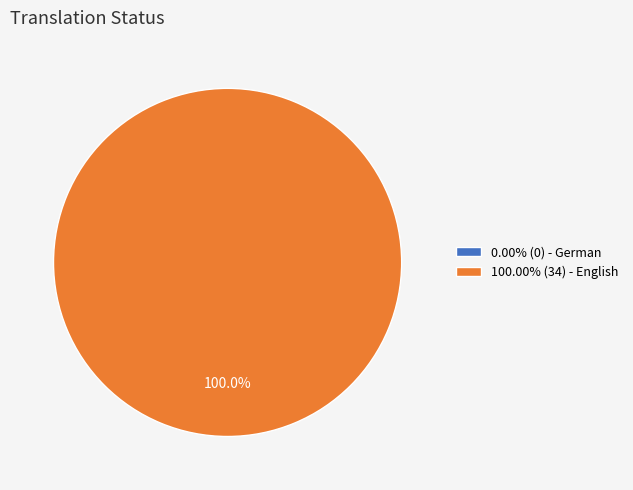

To the nearest percent, what is the difference between the German and English slice percentages?

100%